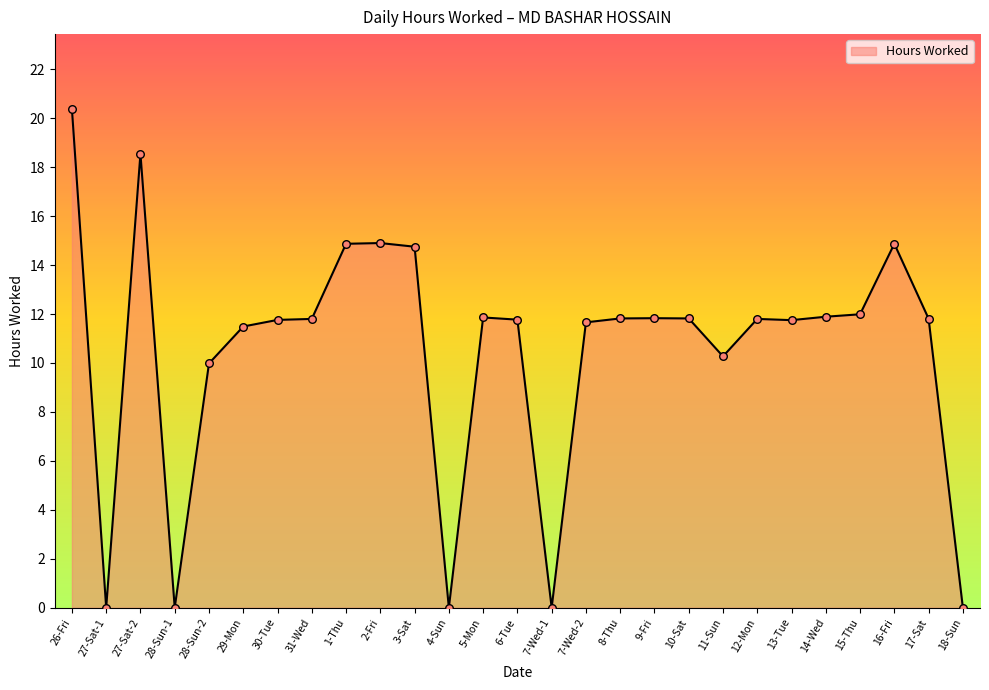

Approximately how many times larger is the value at 30-Tue compared to 29-Mon?

1.0